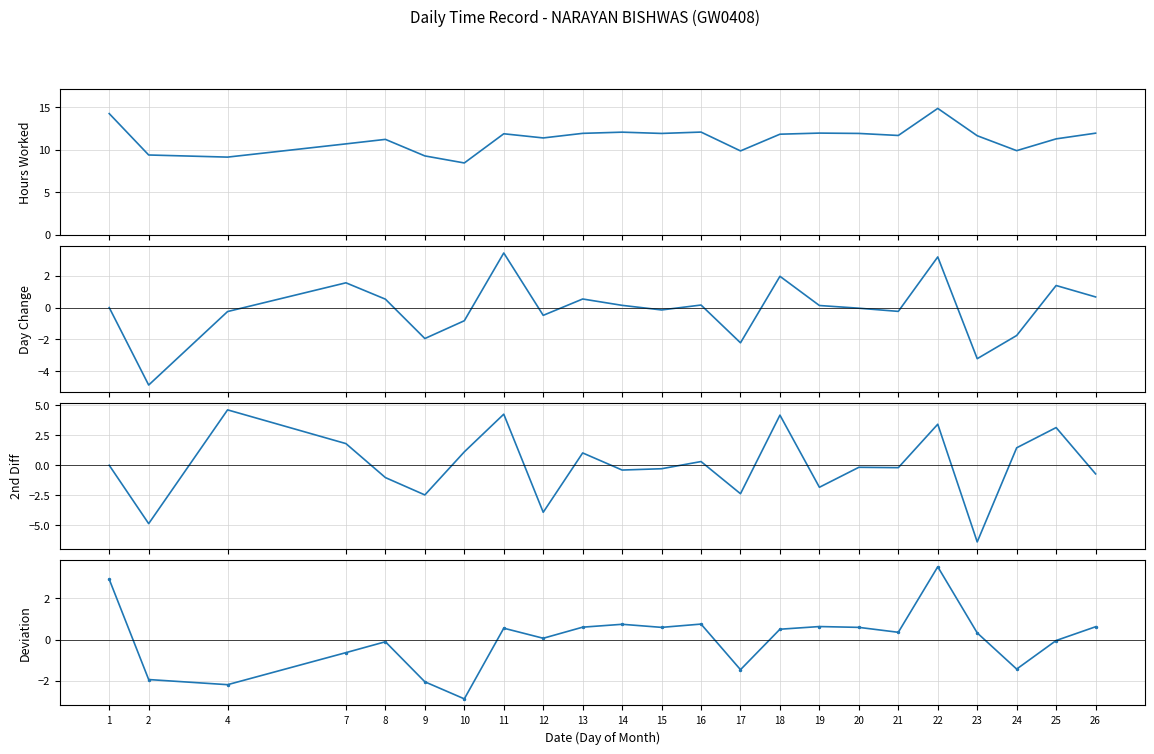

The Deviation from Mean series shows 0.6 at 13. True or false?

True